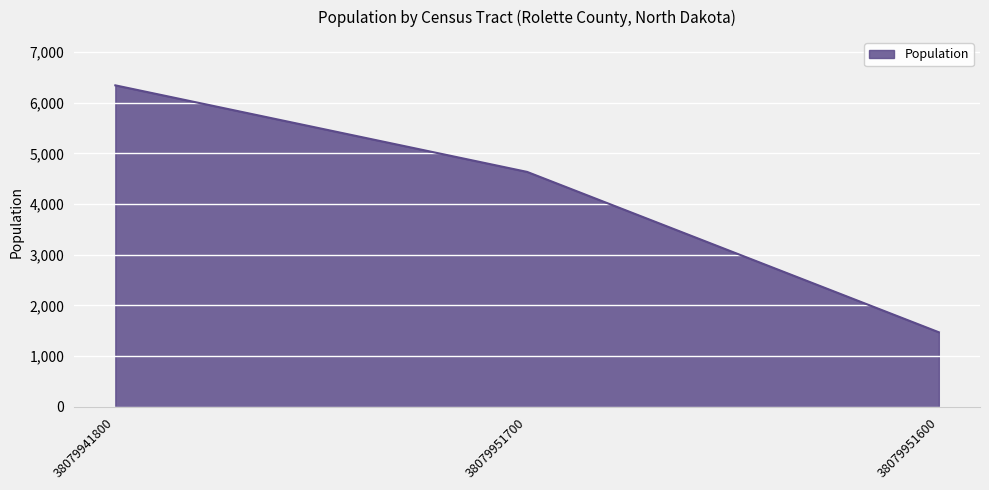

Reading left to right, transcribe all the data shown in this chart.

6342	4635	1472